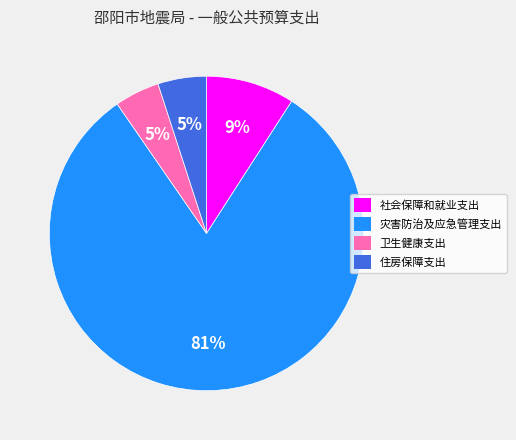

Does 灾害防治及应急管理支出 represent more than half of the total?

Yes